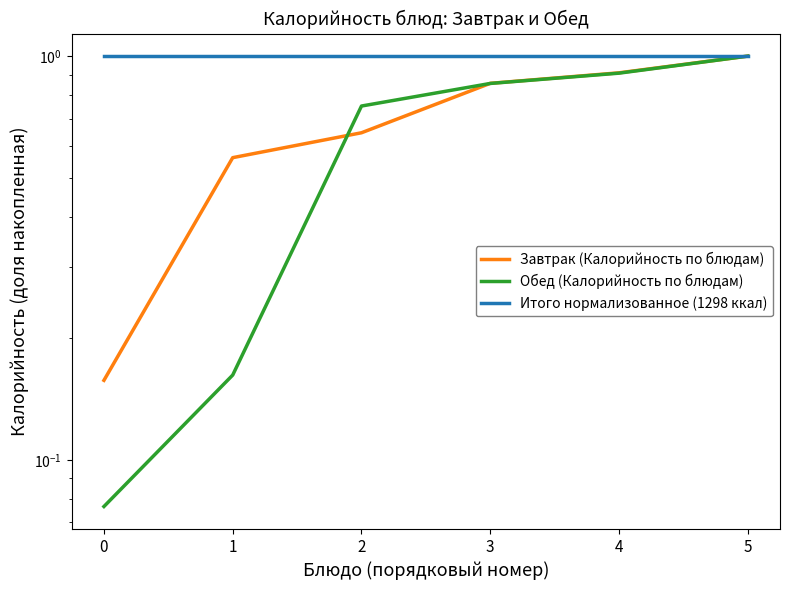

How many lines are shown in the chart?

3